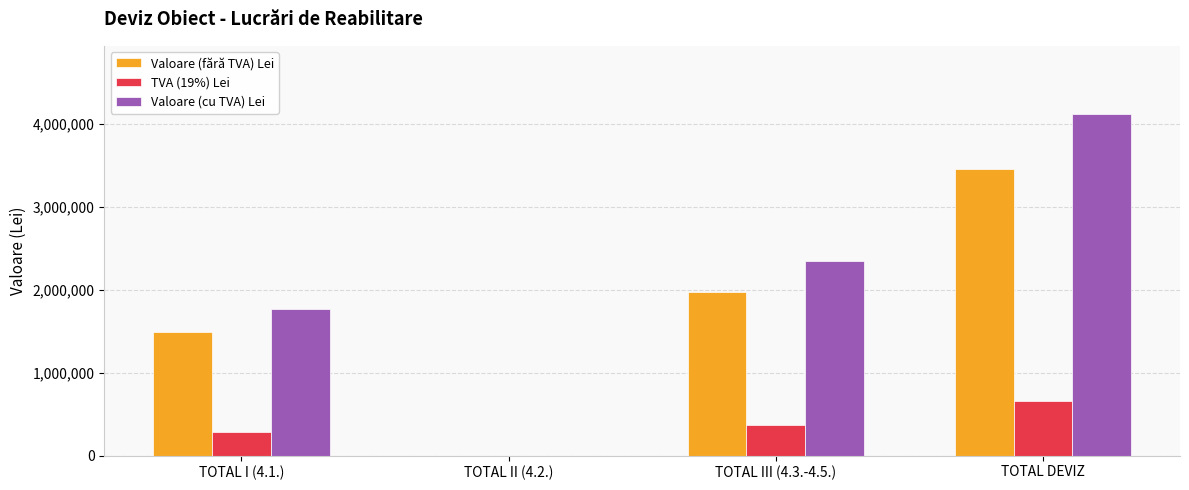

What is the sum of the Valoare (cu TVA) Lei values at TOTAL III (4.3.-4.5.) and TOTAL I (4.1.)?

4120990.8